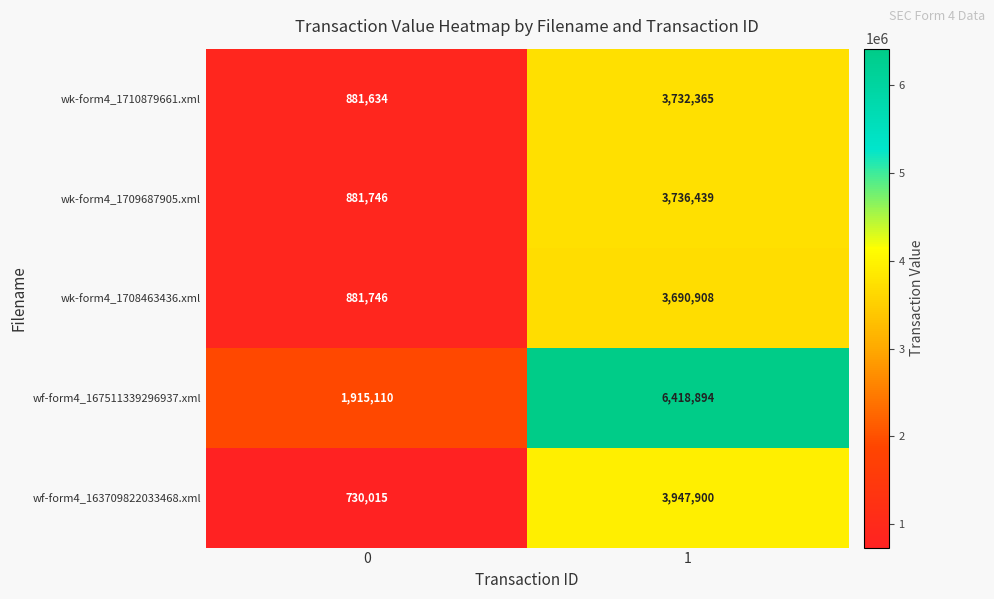

True or false: wk-form4_1708463436.xml has a value of 881746 at 0.

True